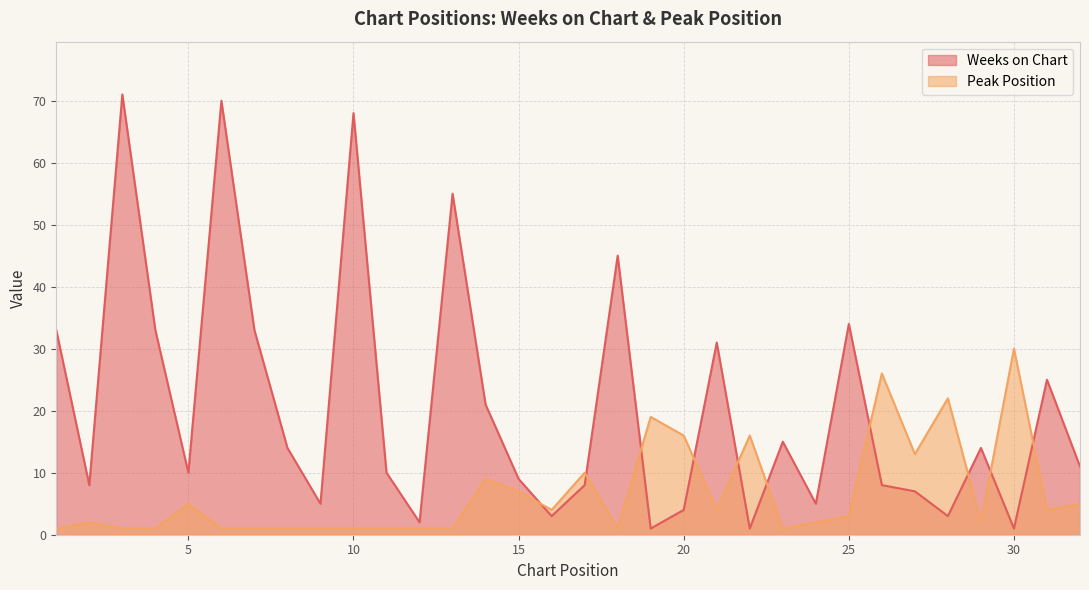

Which category has the highest value in the Peak Position series?

30